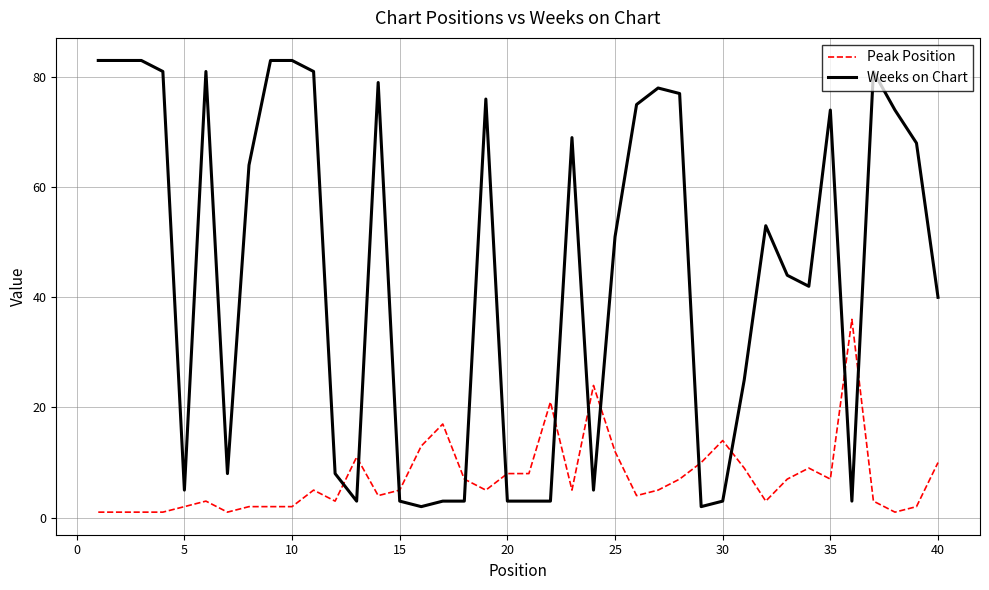

How many lines are shown in the chart?

2